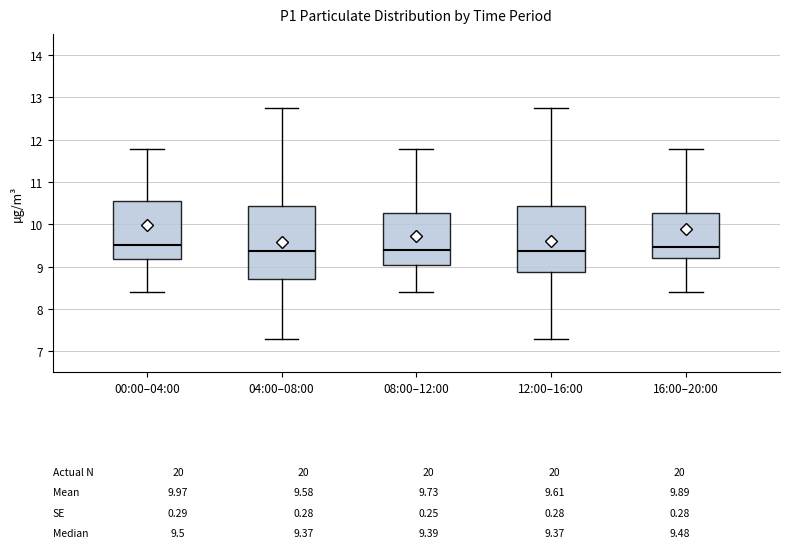

Comparing the boxes themselves (not the whiskers), which one is the tallest?

04:00–08:00